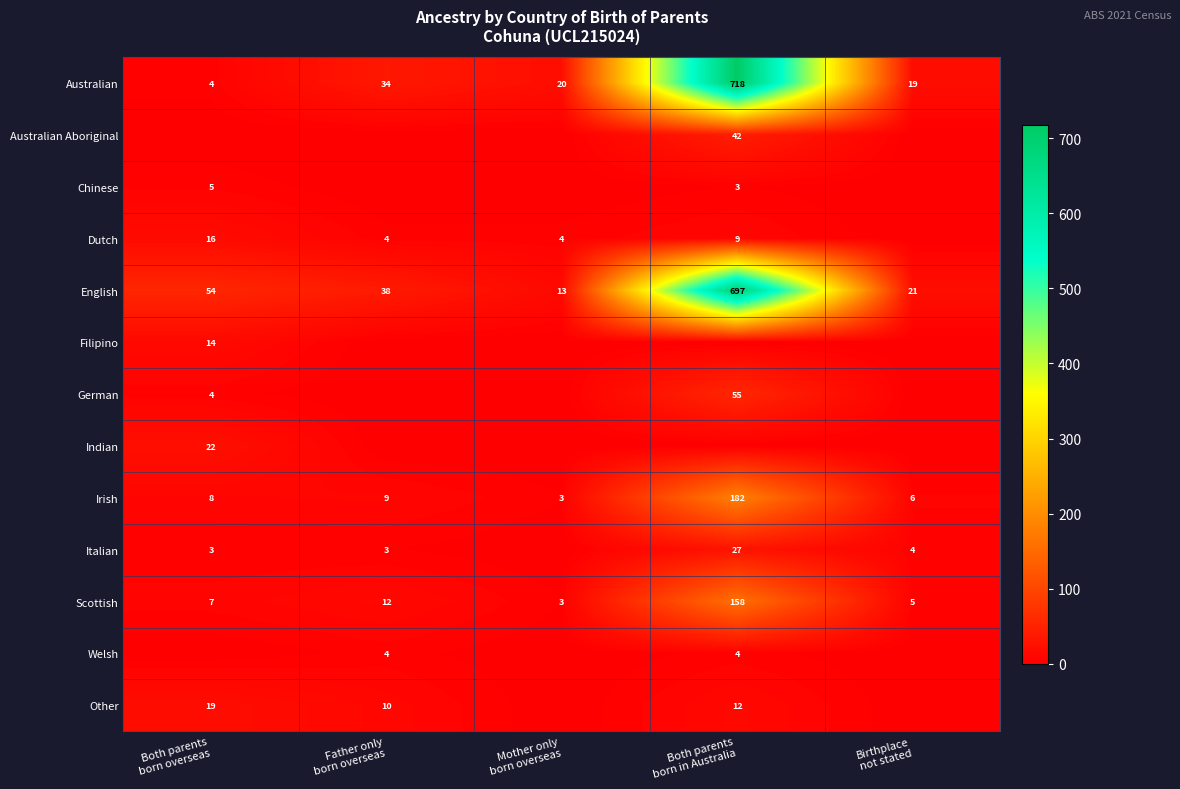

What is the sum of all Australian values?

795